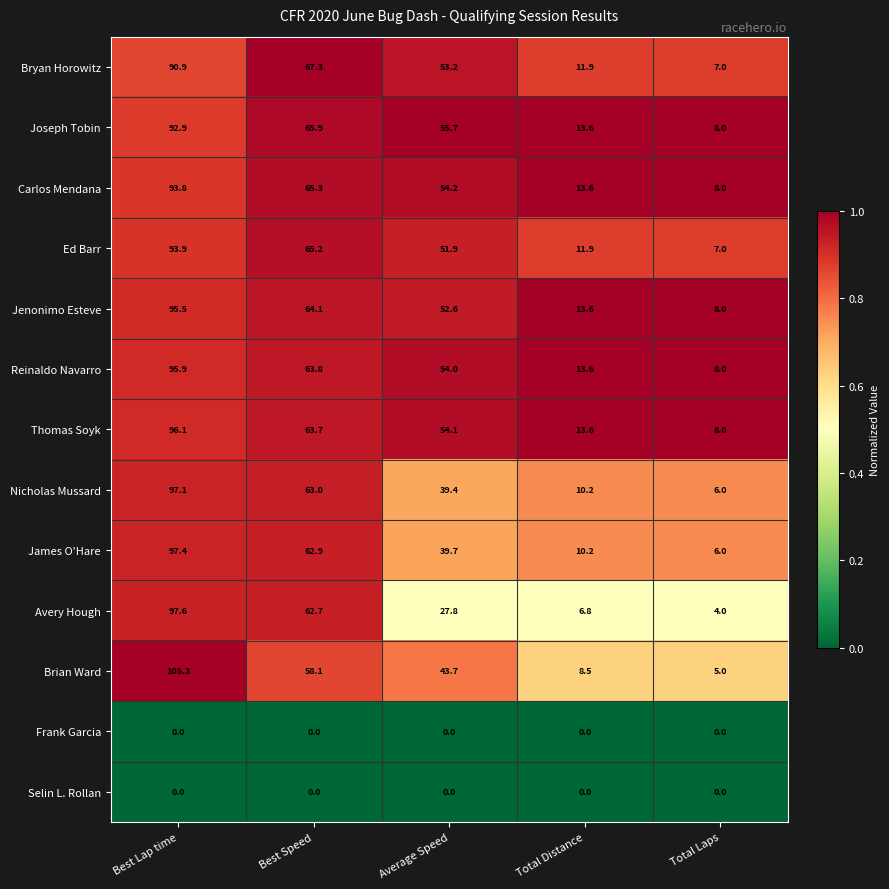

The Avery Hough series shows 62.7 at Best Speed. True or false?

True